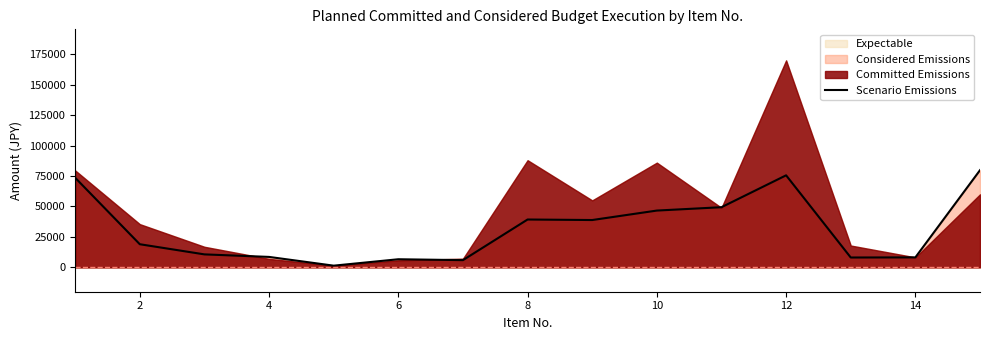

Does the chart display data point markers on the line(s)?

No